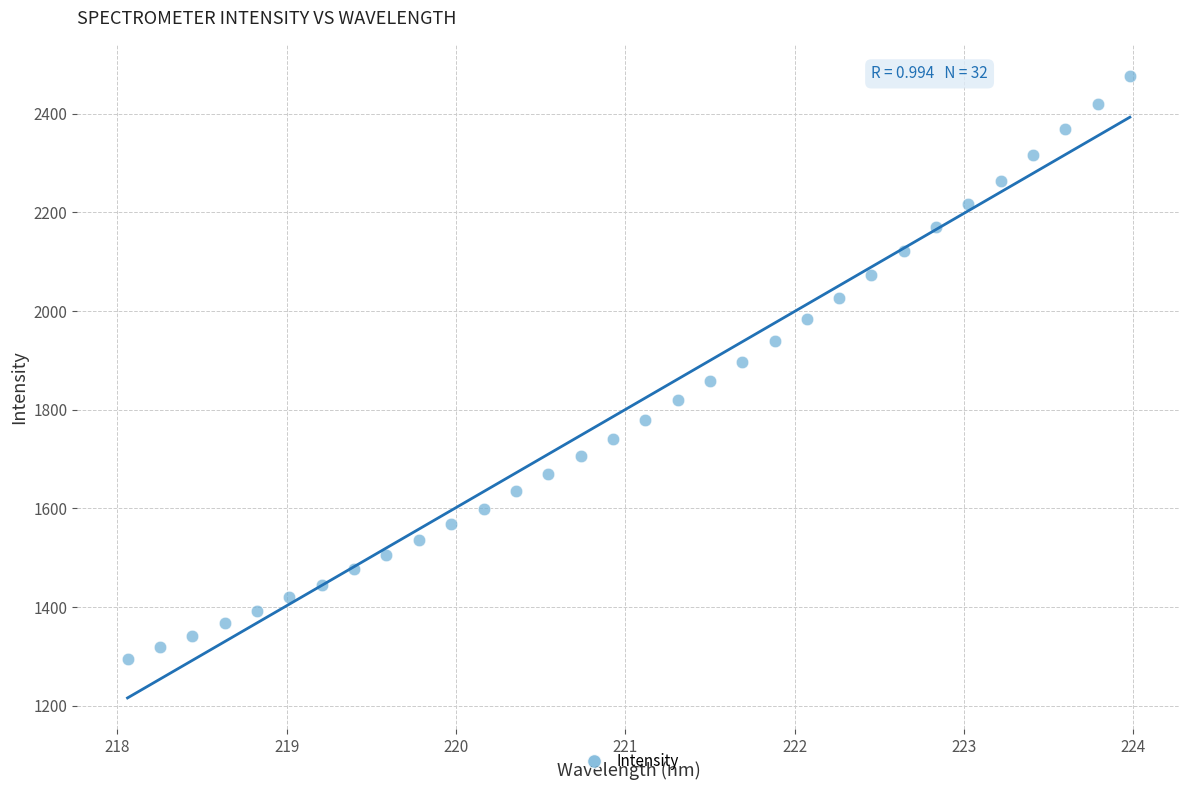

What is the range of Y values (max minus min)?

1182.1